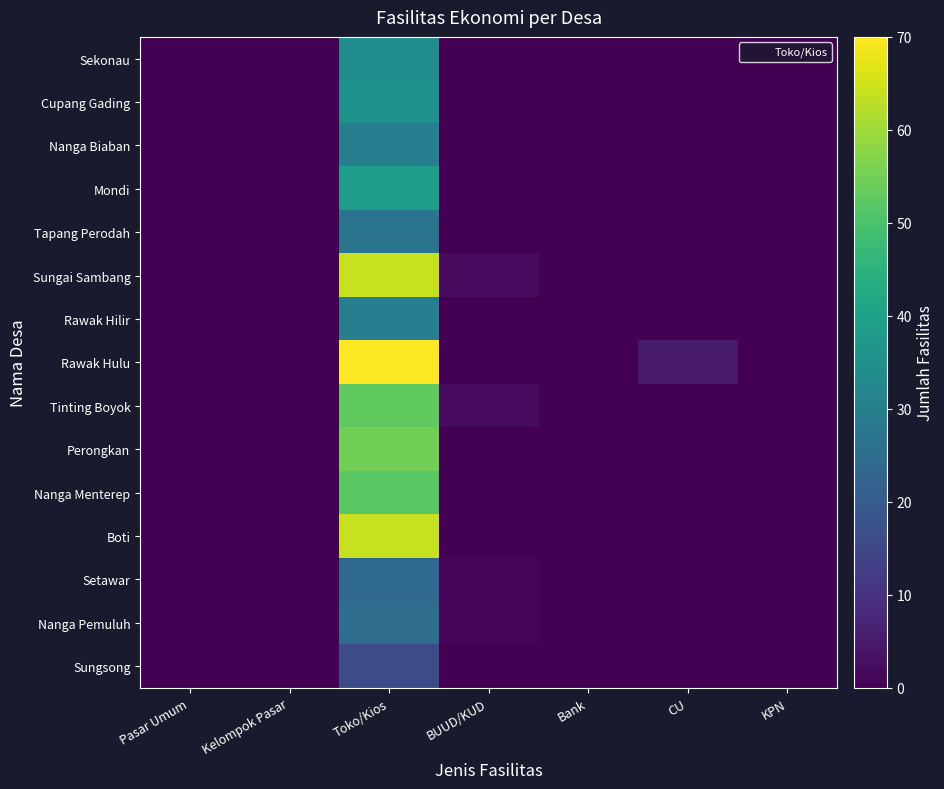

At which category is the sum across all series the highest?

Toko/Kios